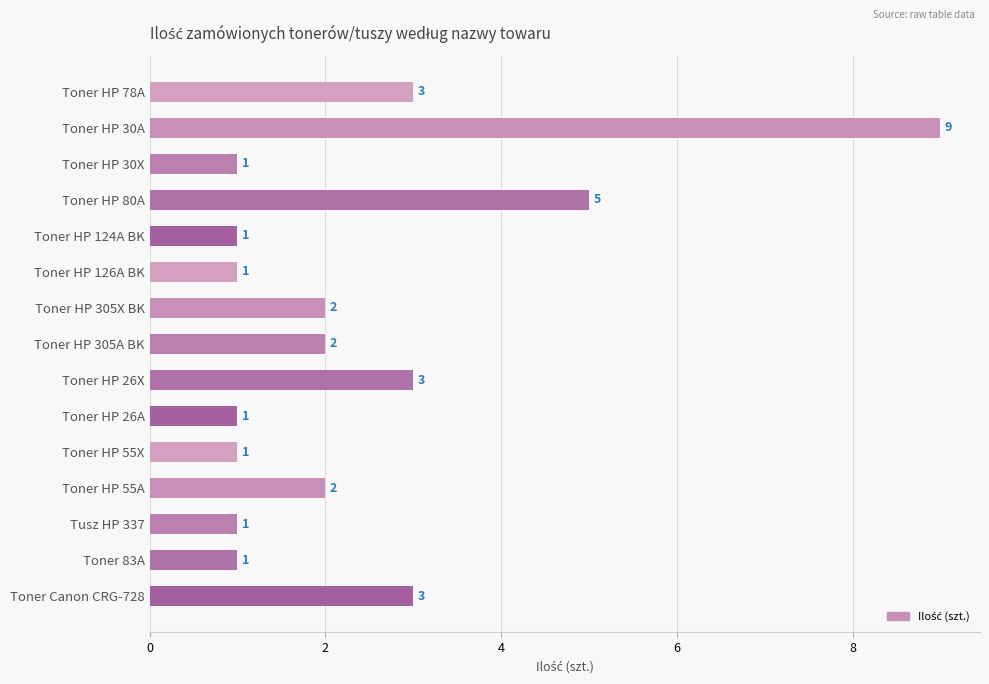

True or false: the data shows 2 at Toner HP 124A BK.

False